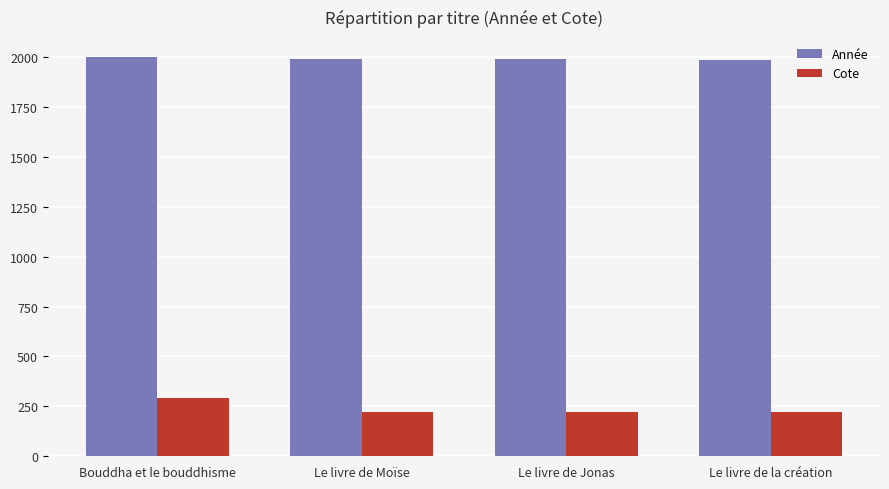

Is it true that Année equals 1297.5 at Le livre de Jonas?

False